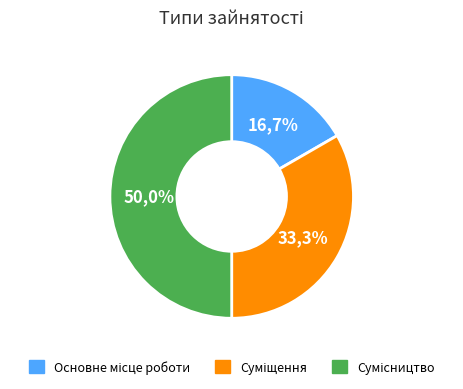

What is the largest slice in the pie chart?

Сумісництво